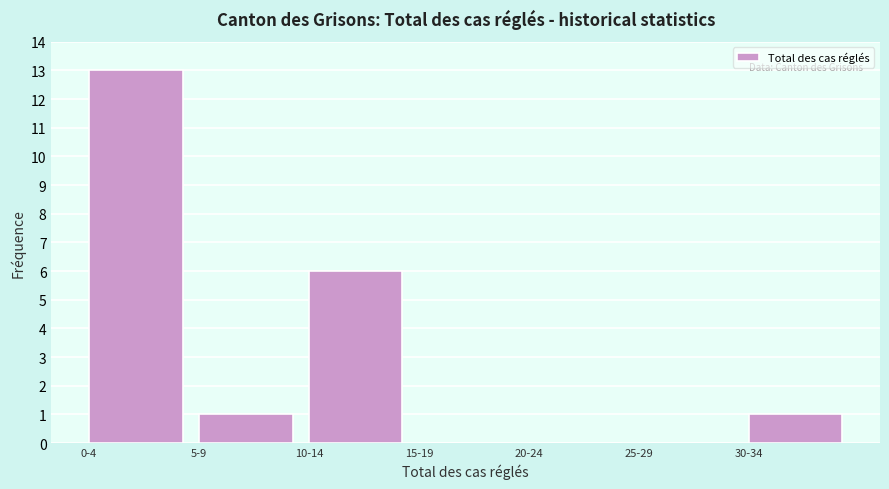

Reading left to right, transcribe all the data shown in this chart.

0-4=13	5-9=1	10-14=6	15-19=0	20-24=0	25-29=0	30-34=1